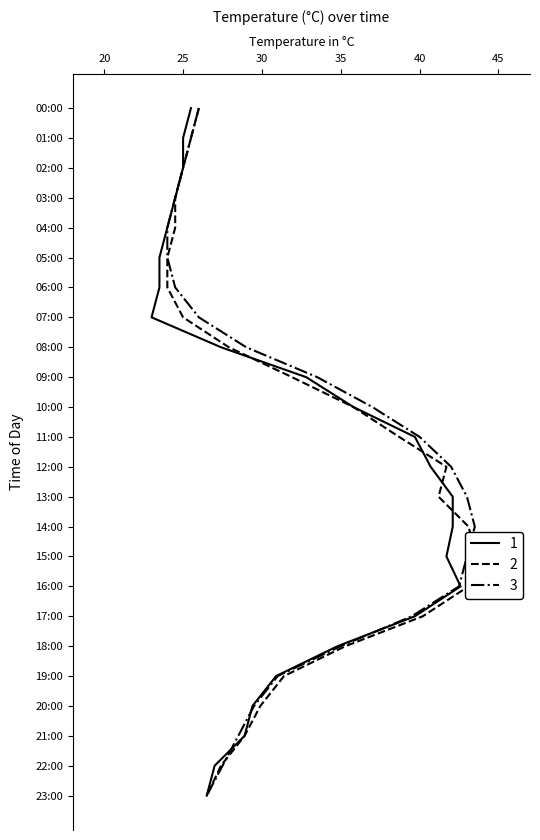

Which series changed the most between 06:00 and 15:00?

Day 2 (Mar 02)